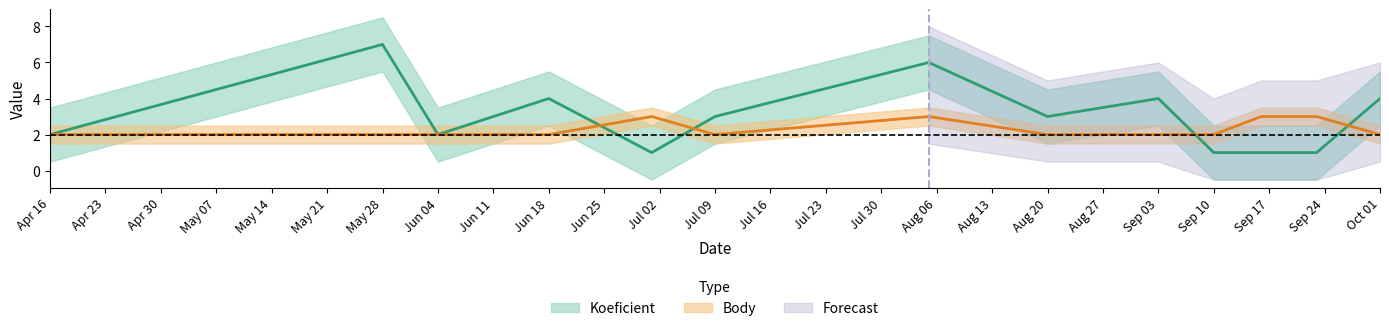

How many lines are shown in the chart?

2